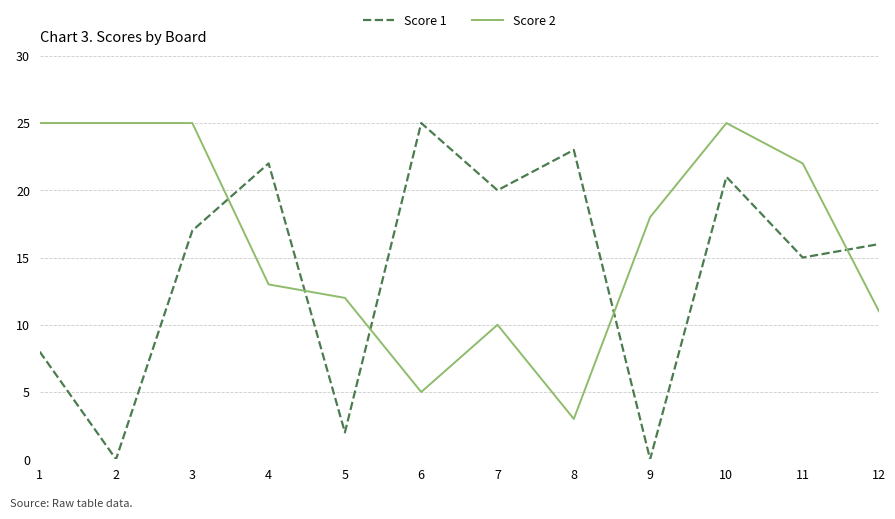

What is the difference between the maximum and minimum values in the Score 1 series?

25